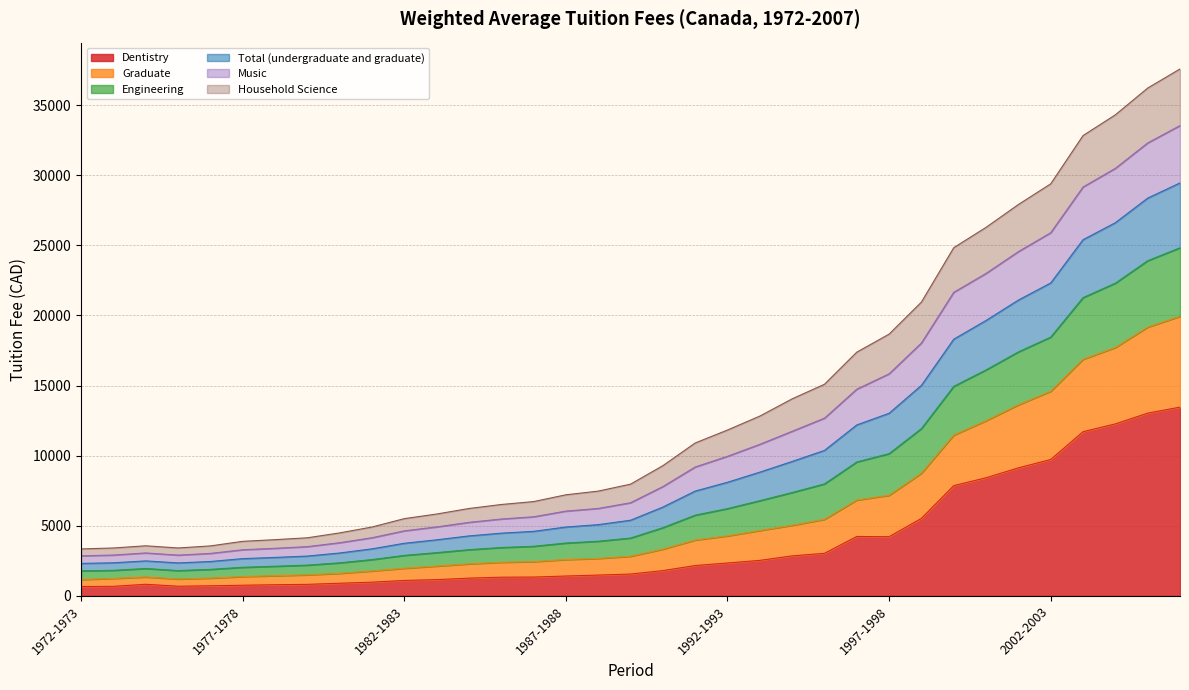

What is the maximum value for Dentistry?

13463